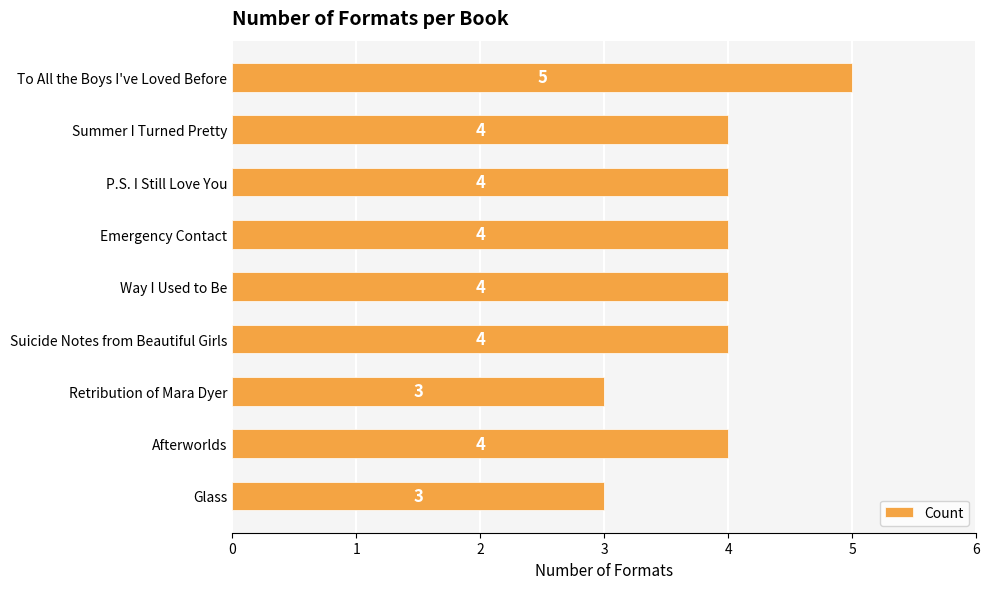

What is the difference between the maximum and minimum values?

2